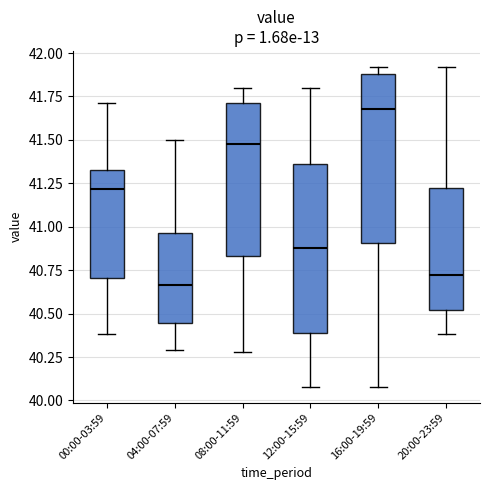

Reading left to right, transcribe this box plot: for each box, give where its median line is, the range the box spans, and where its two whiskers end, as read against the y-axis. The values are not printed on the chart, so give them approximately, as read against the axis.

00:00-03:59: median 41.20, box 40.70 to 41.35, whiskers 40.40 to 41.70
04:00-07:59: median 40.65, box 40.45 to 40.95, whiskers 40.30 to 41.50
08:00-11:59: median 41.50, box 40.85 to 41.70, whiskers 40.30 to 41.80
12:00-15:59: median 40.90, box 40.40 to 41.35, whiskers 40.10 to 41.80
16:00-19:59: median 41.70, box 40.90 to 41.90, whiskers 40.10 to 41.90 (just above the box's upper edge)
20:00-23:59: median 40.75, box 40.50 to 41.20, whiskers 40.40 to 41.90